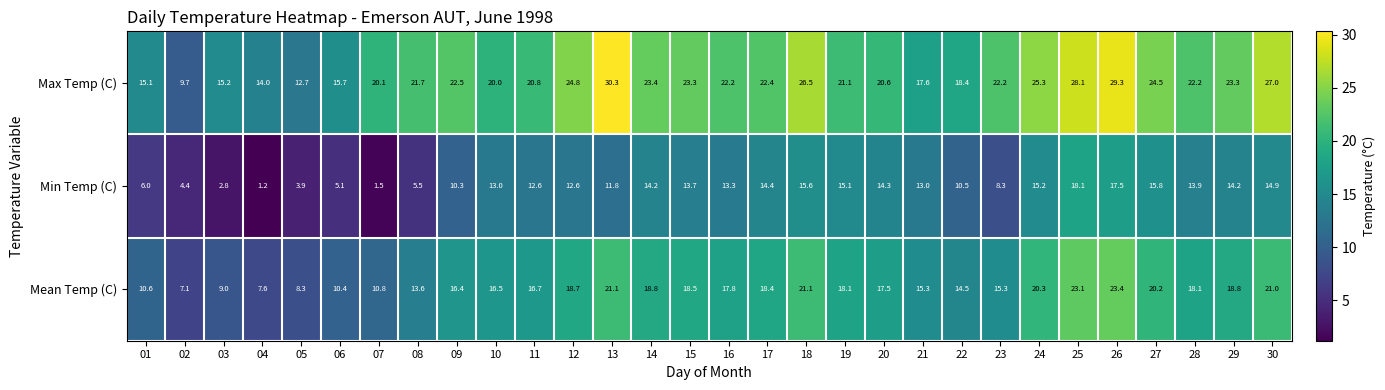

What is the greatest value displayed?

30.3